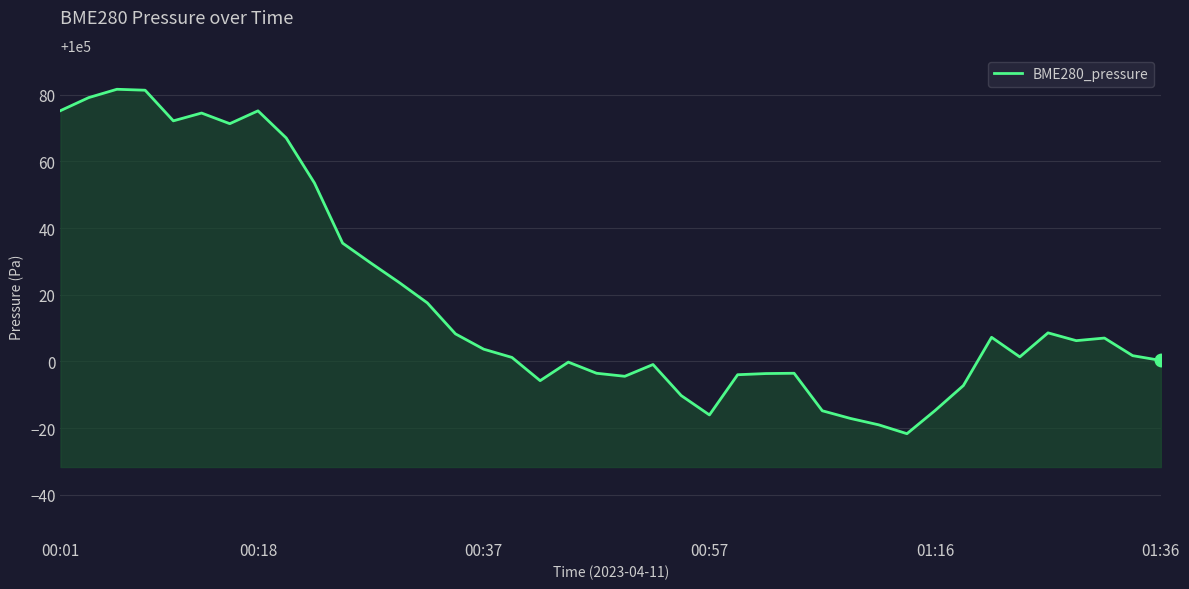

What is the greatest value displayed?

100081.7